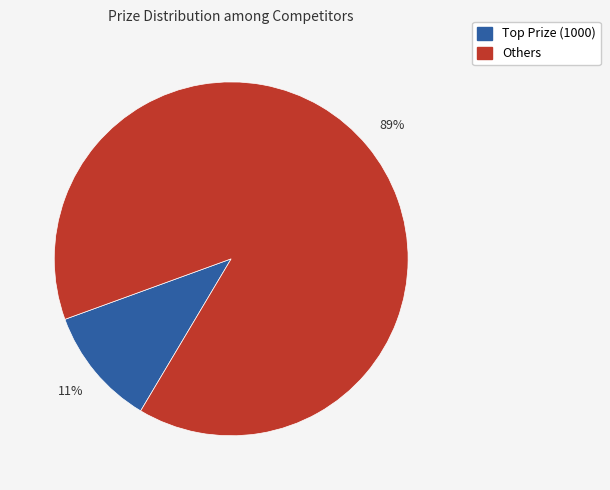

To the nearest percent, what is the difference between the largest and smallest slice percentages?

78%